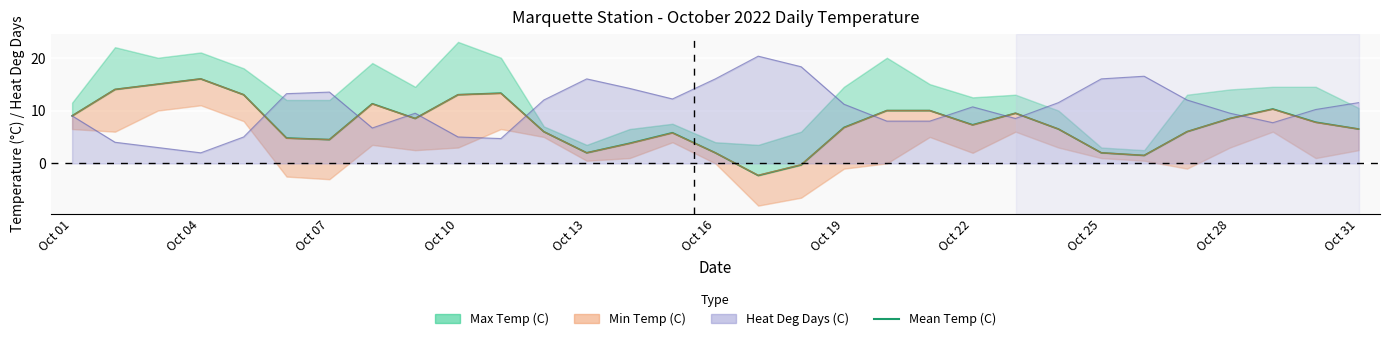

What is the label of the 8th point from the left?

Oct 22